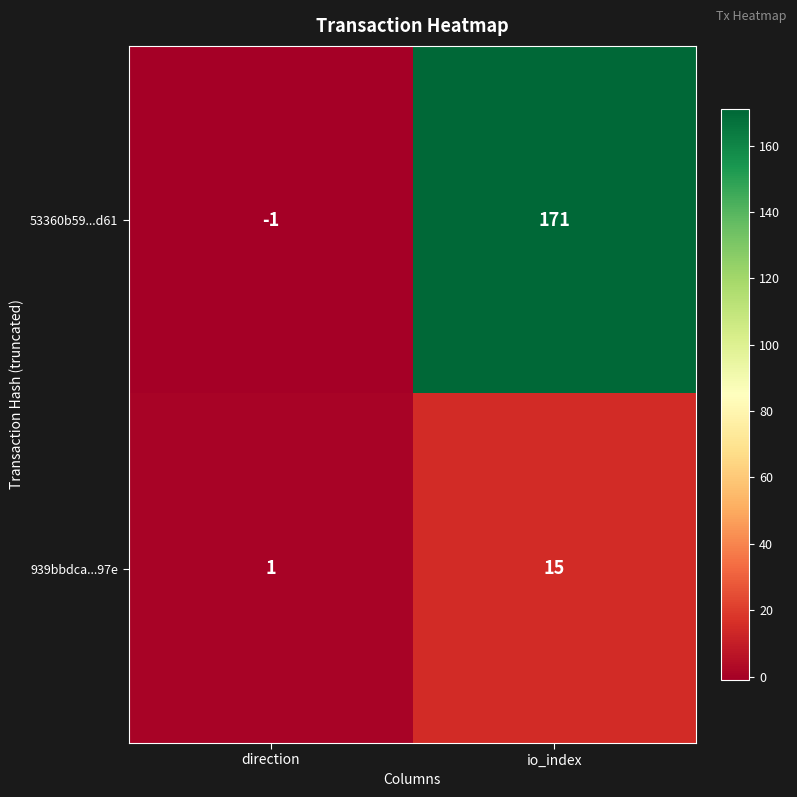

List the series in order of their peak value, lowest first.

939bbdca...97e, 53360b59...d61